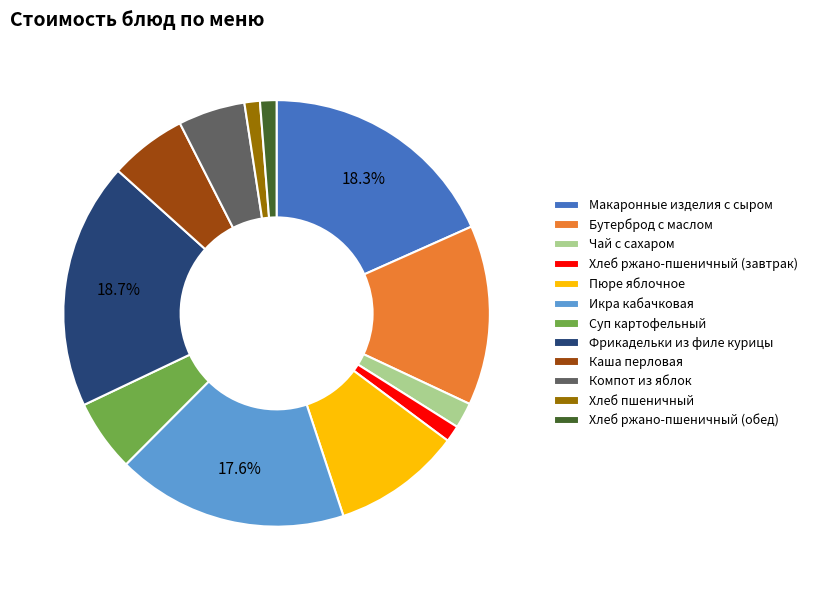

Is the sum of Фрикадельки из филе курицы and Хлеб пшеничный greater than half?

No